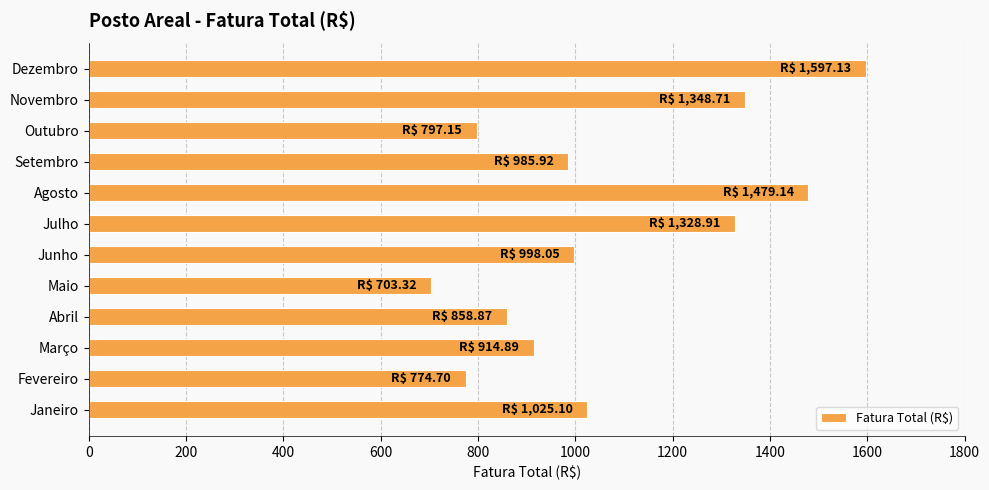

What is the average value?

1067.7